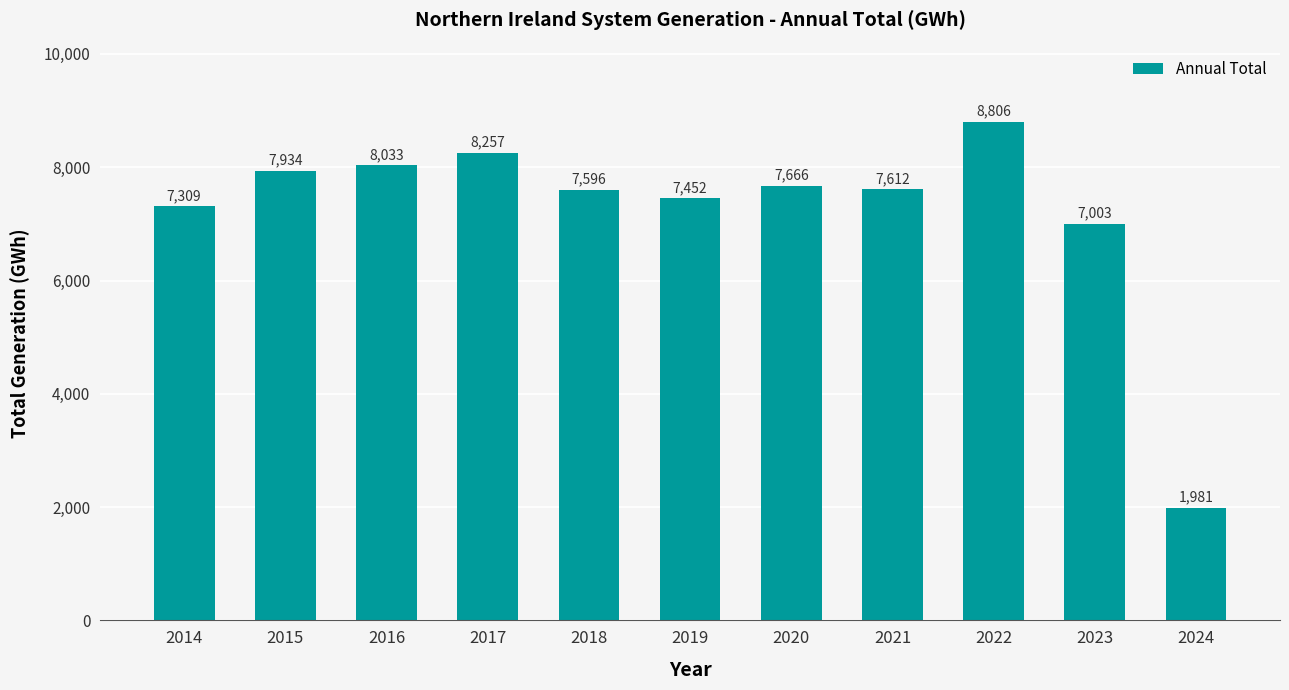

What is the value of the 10th bar from the left?

7002.6